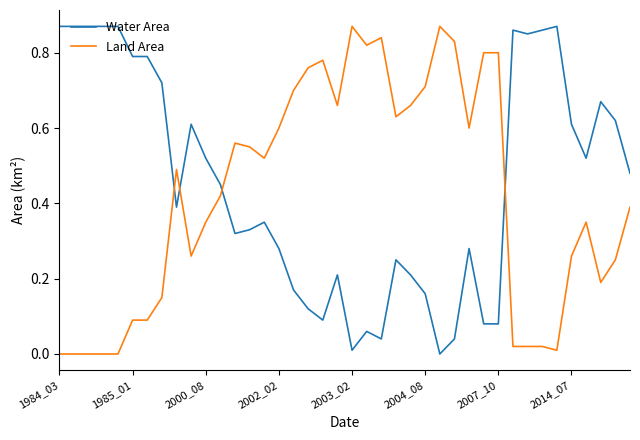

After their last crossing, which series has the higher values: Water Area or Land Area?

Water Area